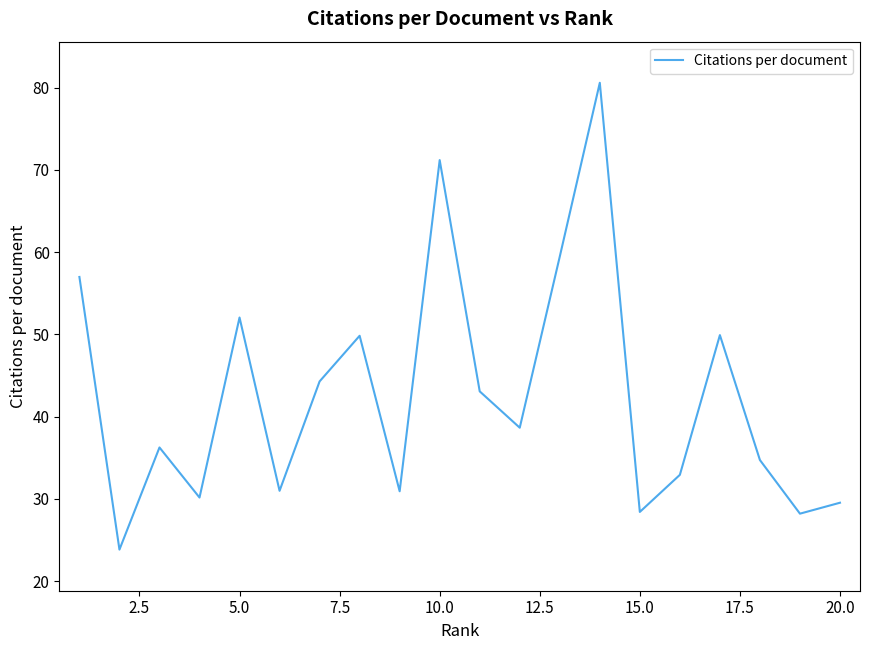

Does the chart display data point markers on the line(s)?

No